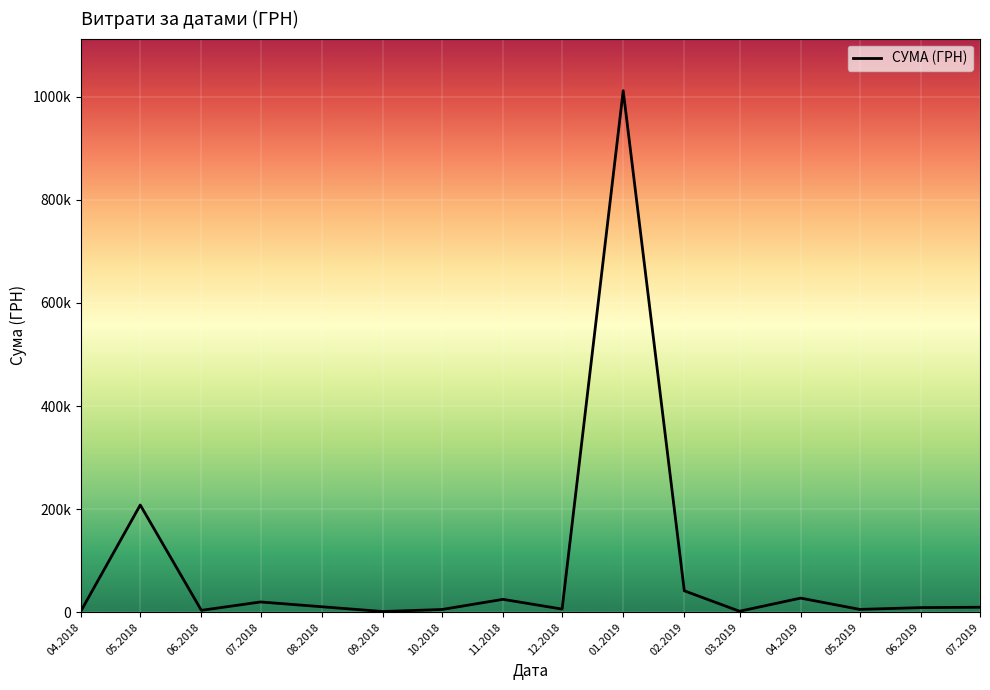

How many points are lower than both their immediate neighbors (excluding endpoints)?

5